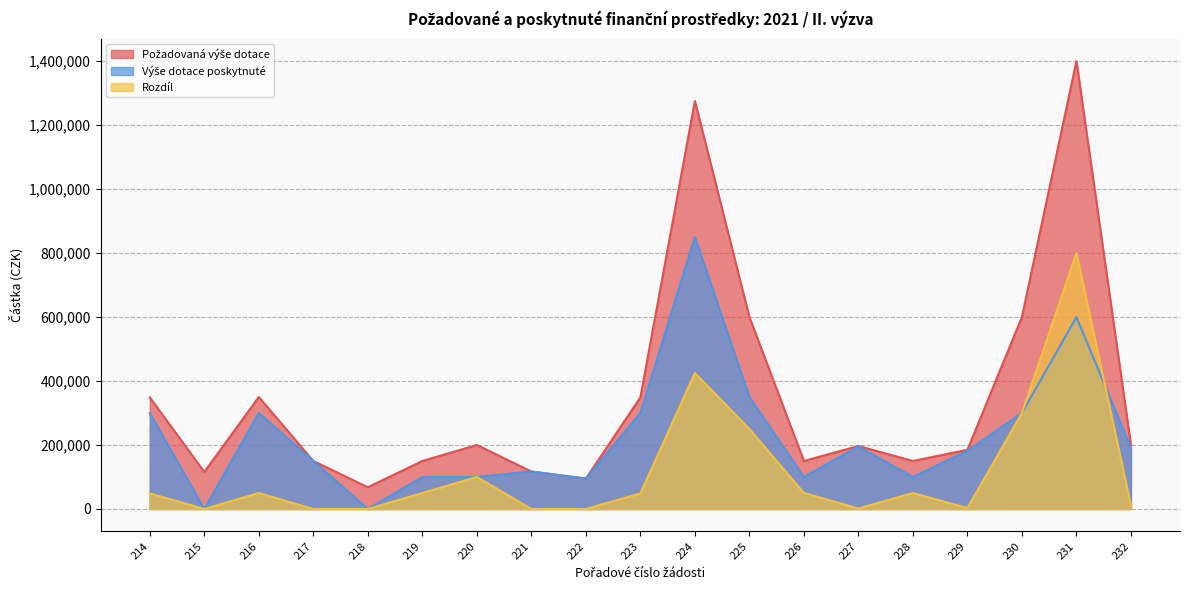

Between 217 and 216, which is larger?

216